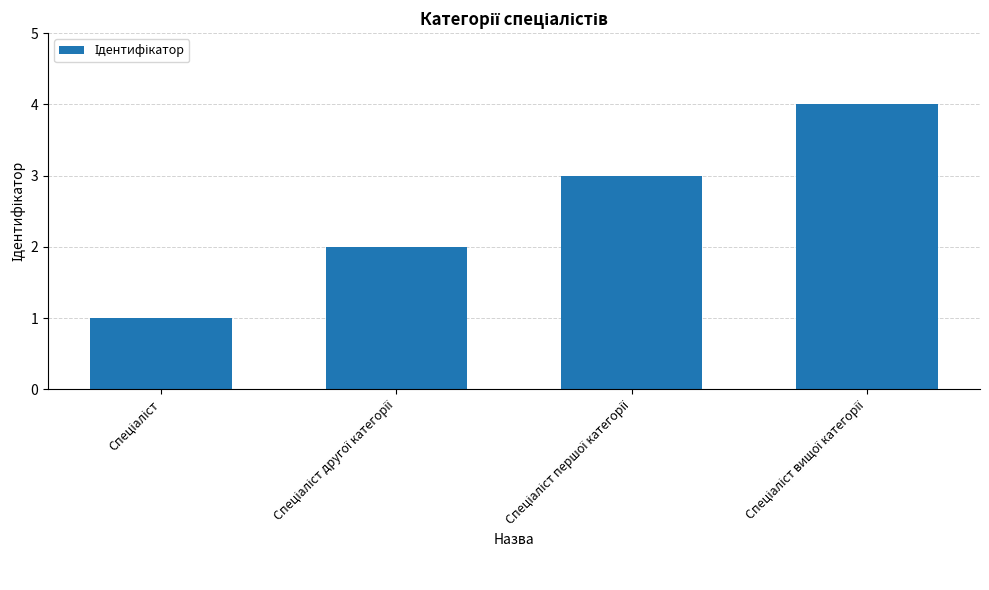

What is the maximum value shown in the chart?

4